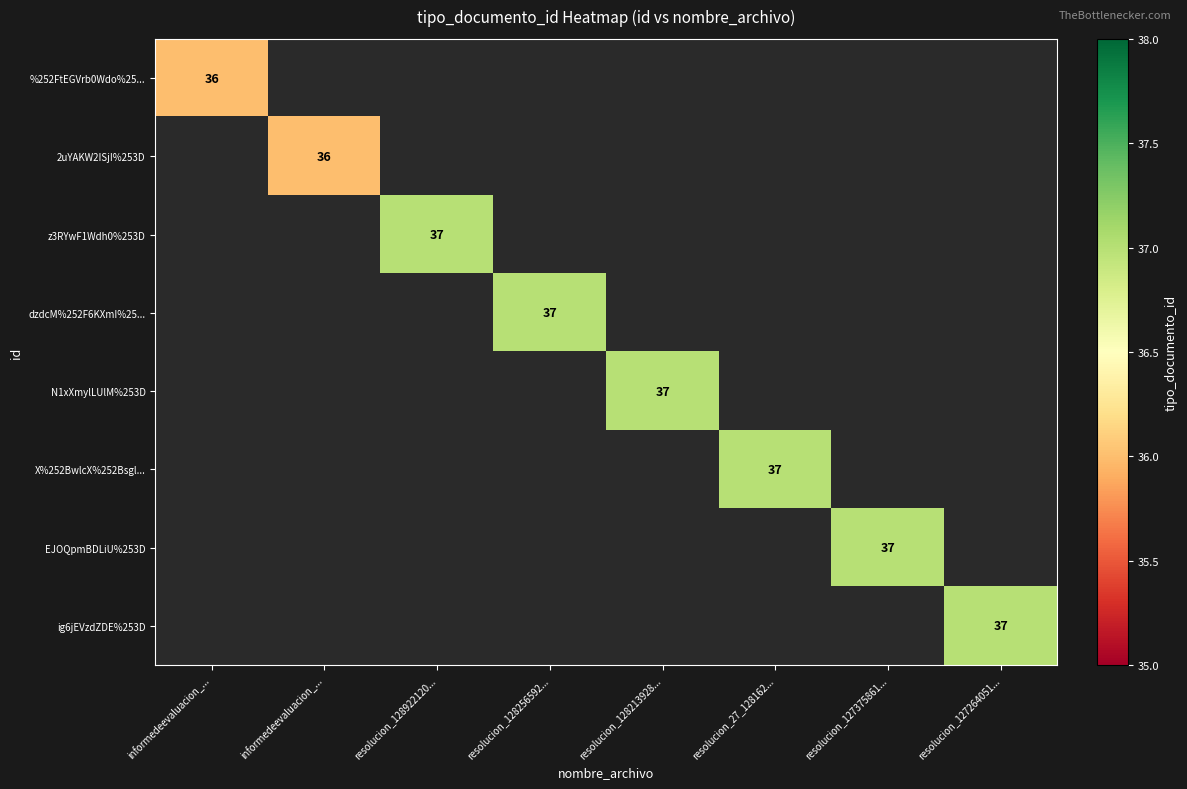

What is the greatest value displayed?

37.0